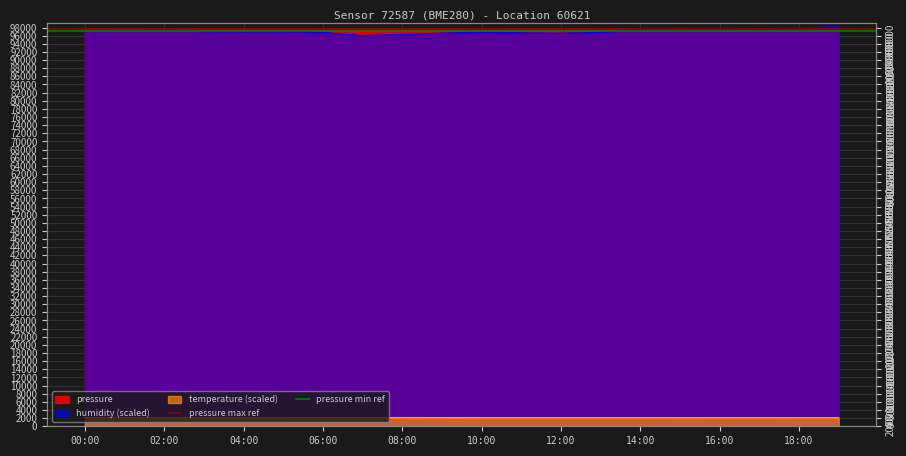

At which label does pressure min ref reach its minimum?

00:00